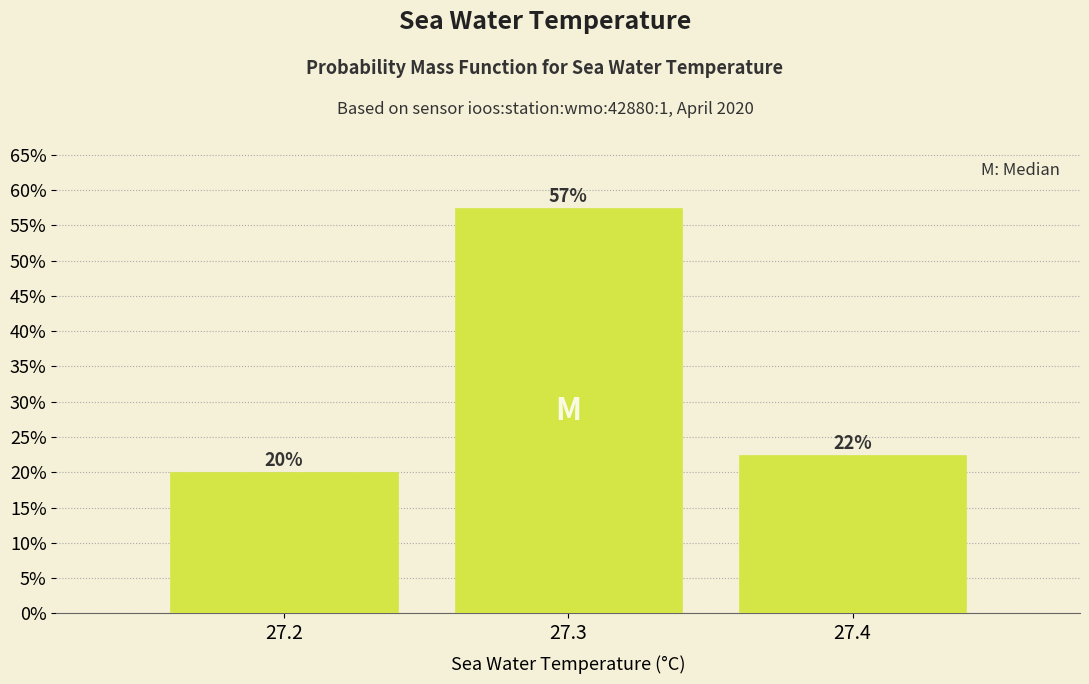

How many bars are there in total?

3